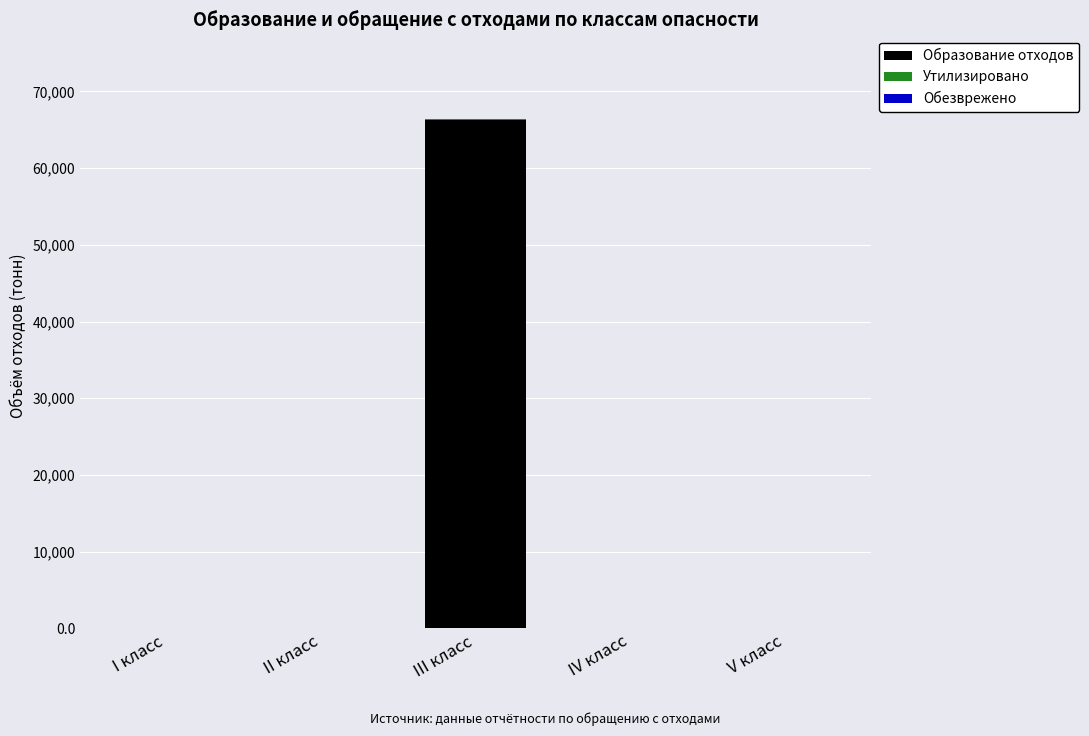

The value of Образование отходов at V класс is 0.0. True or false?

True